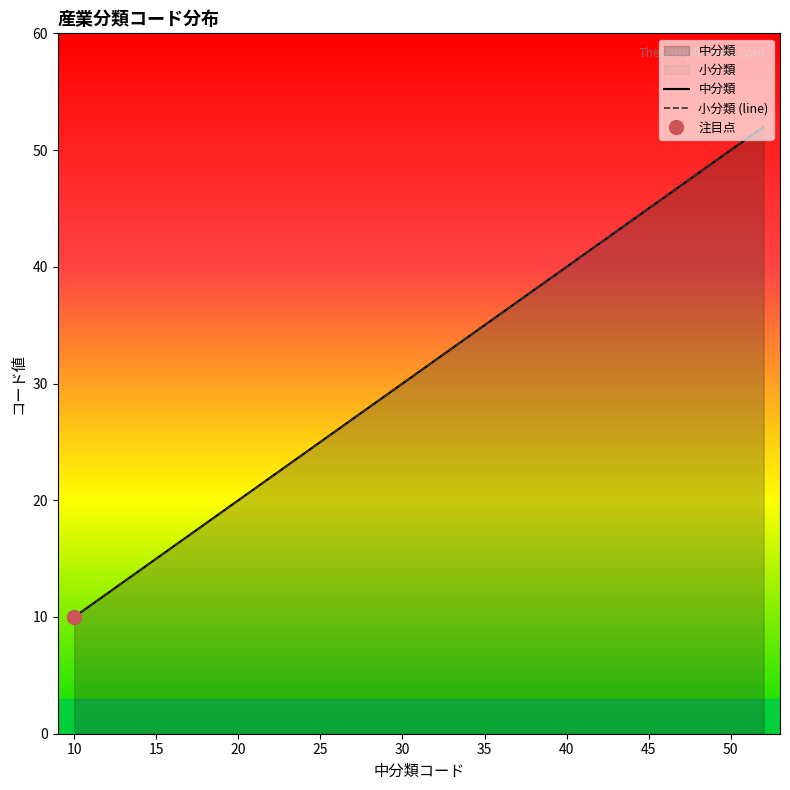

Which category has the lowest value in the 小分類 series?

10